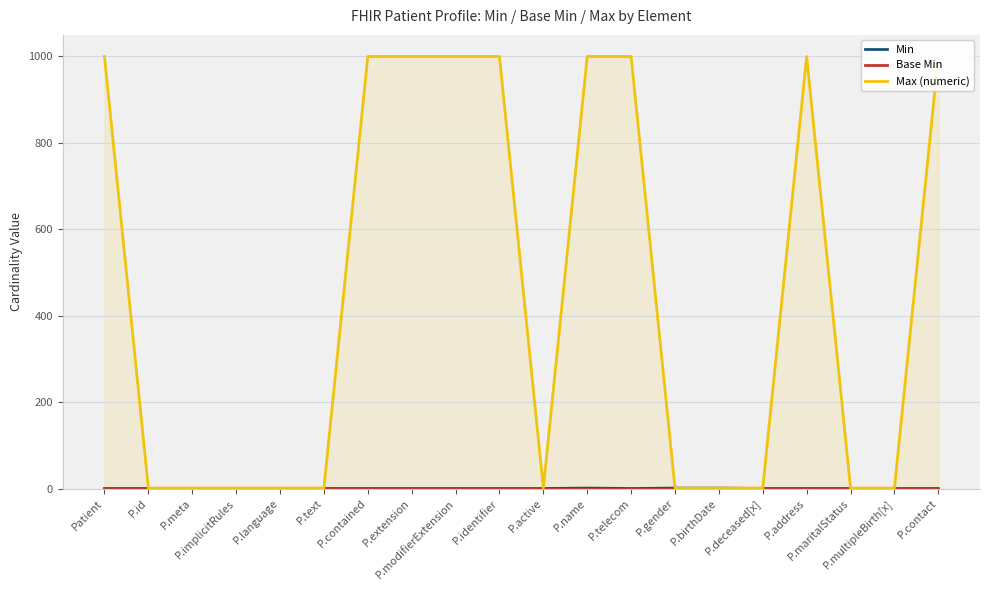

What is the maximum value shown in the chart?

999